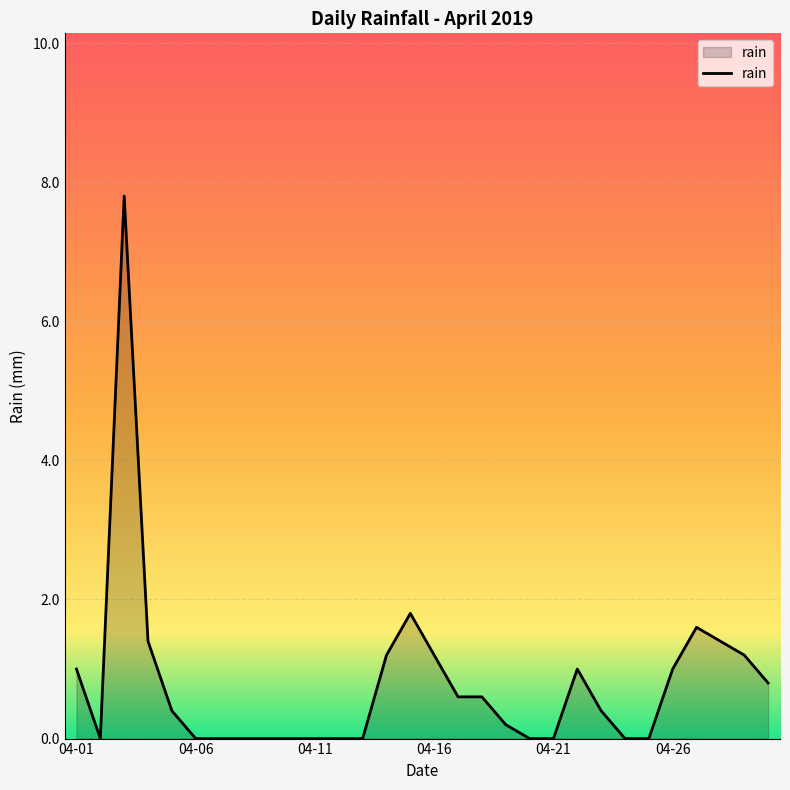

True or false: the data has more than 1 interior local peaks.

True